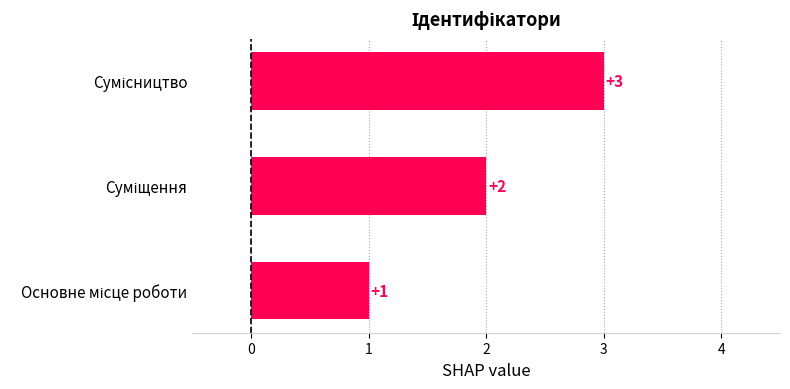

Count the number of categories in the chart.

3